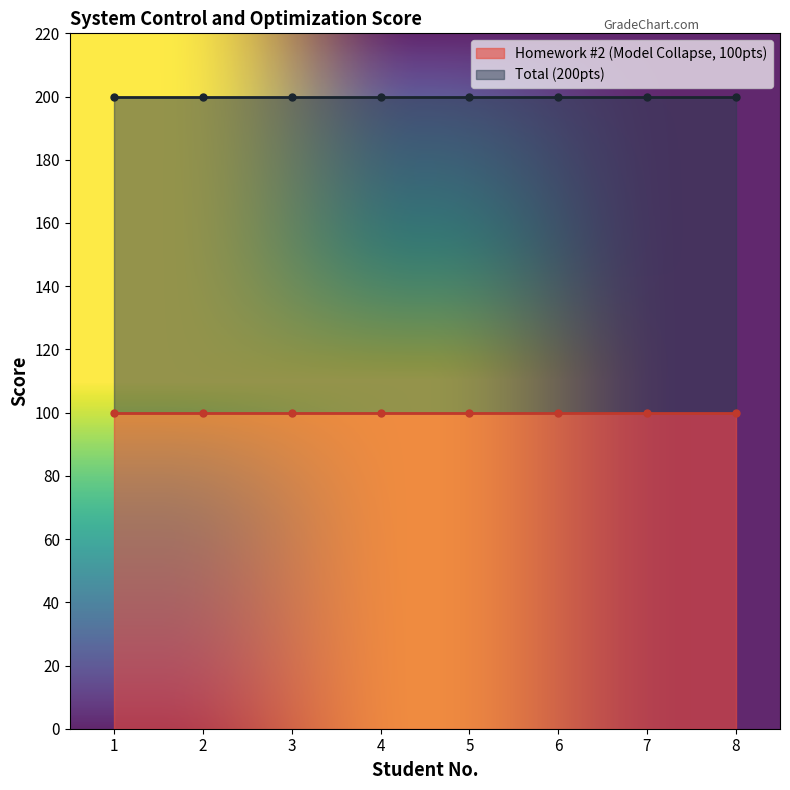

True or false: Total (200pts) has a value of 139 at 1.

False